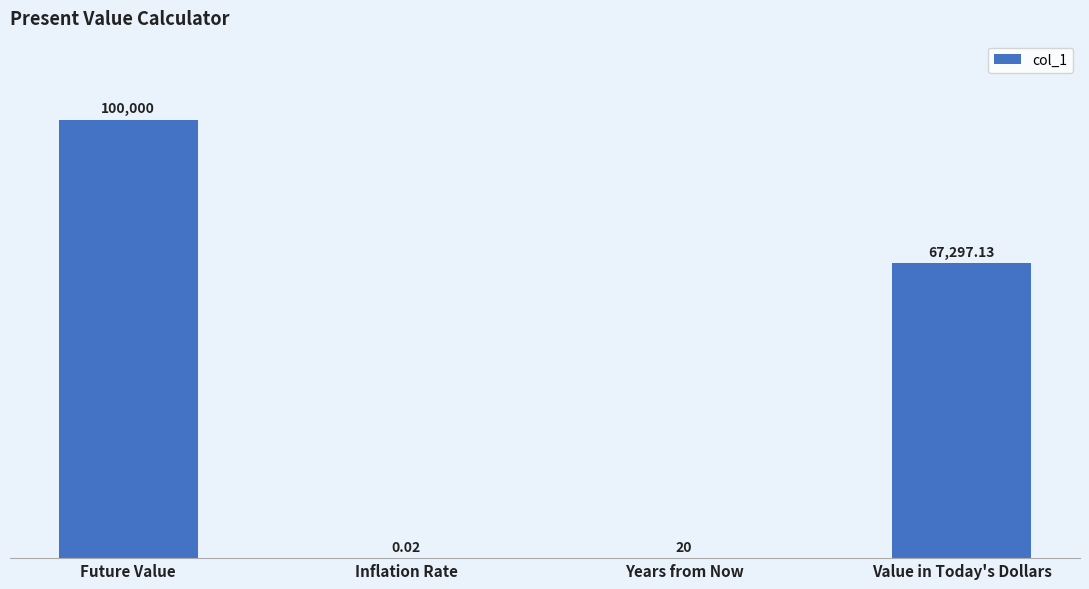

At which category does the chart reach its peak across all series?

Future Value